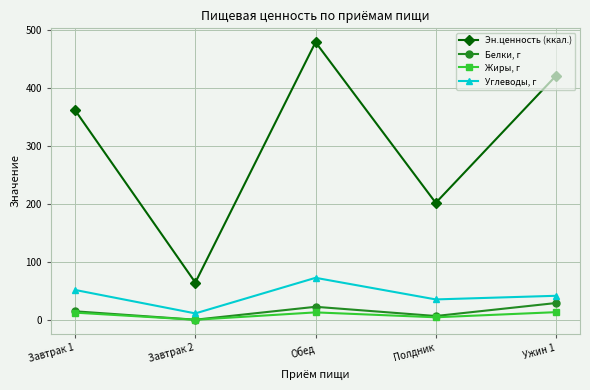

At Завтрак 2, list the series in order from largest to smallest.

Эн.ценность (ккал.), Углеводы, г, Белки, г, Жиры, г